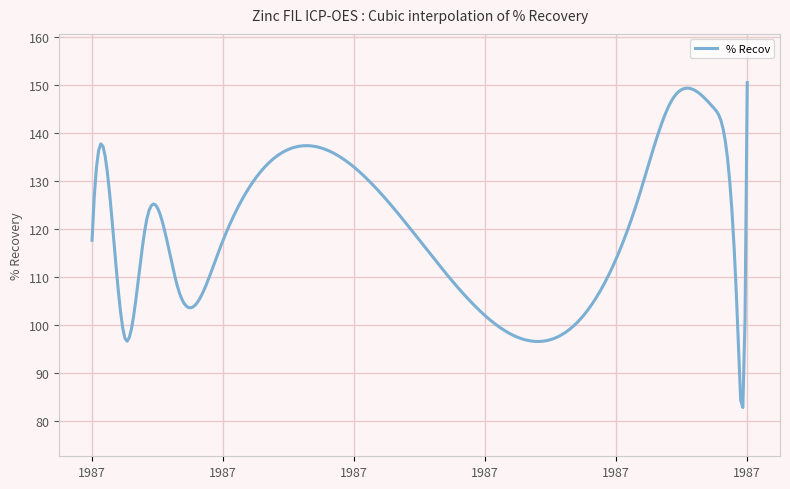

What is the difference between the maximum and minimum values?

67.8